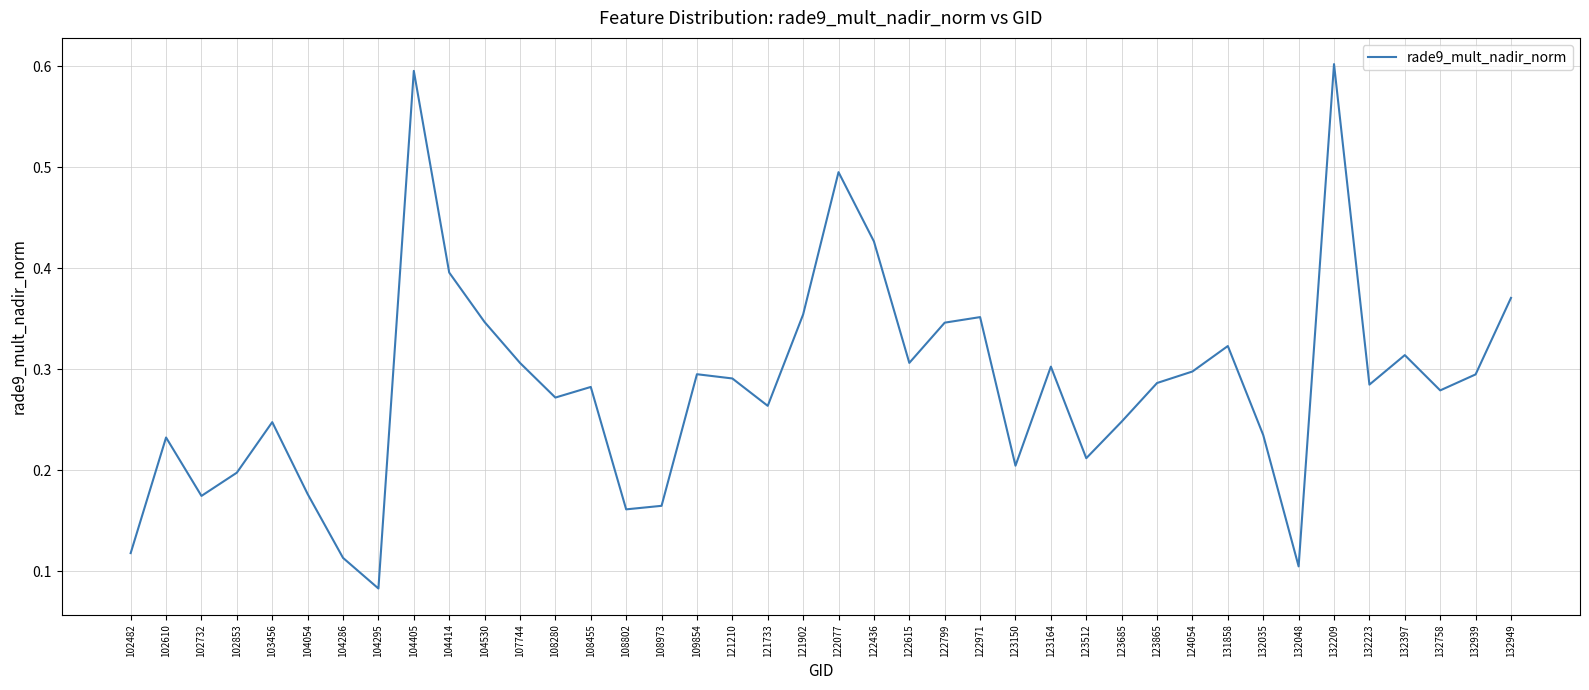

Where is the data nearest to the value 0?

104295